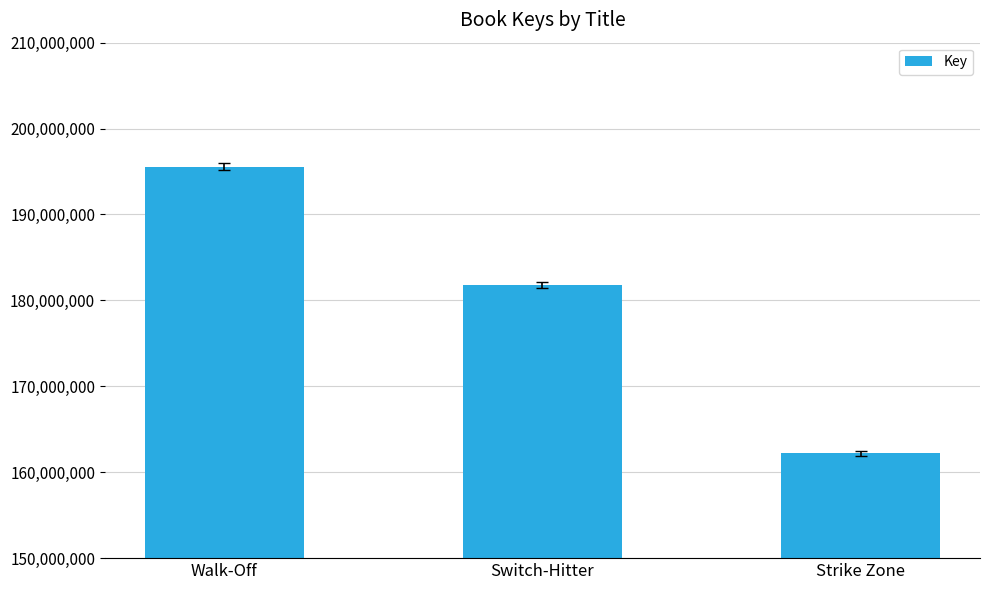

What is the average value?

179844352